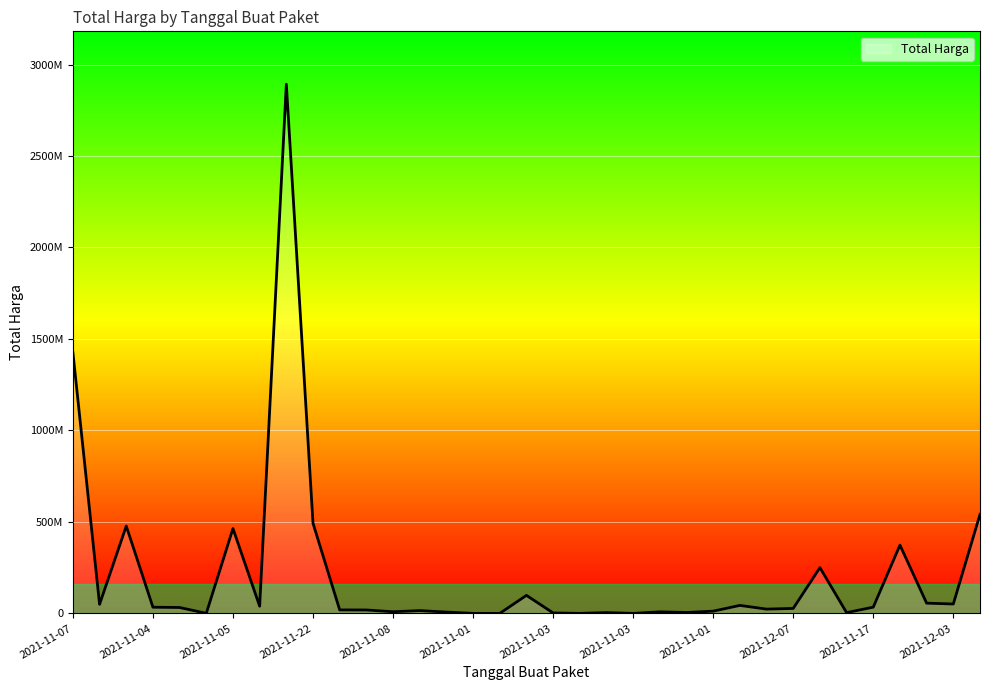

Does the chart have visible grid lines?

Yes